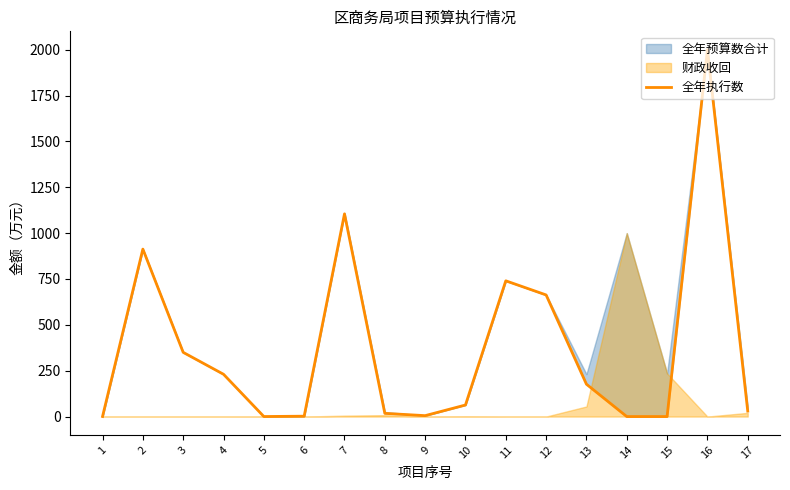

What is the greatest value displayed?

2000.0